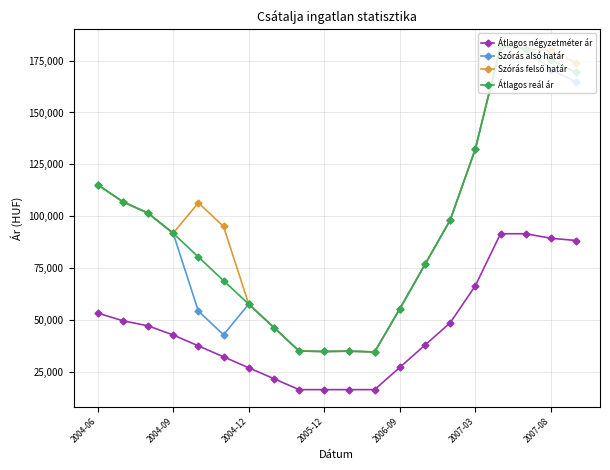

What is the difference between the second highest and minimum values in the Szórás alsó határ series?

145927